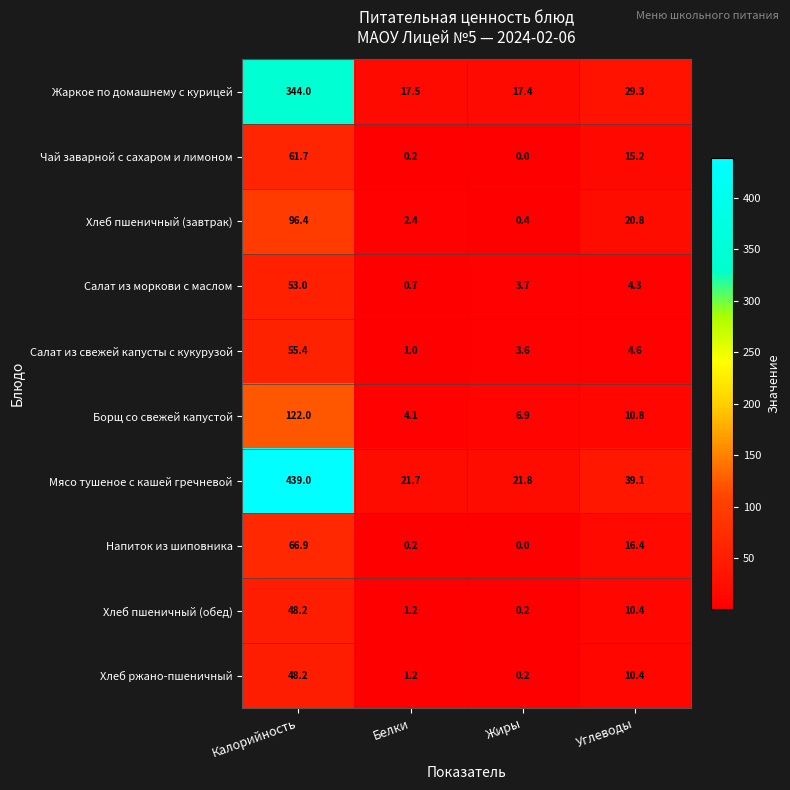

What is the difference between the second highest and minimum values in the Чай заварной с сахаром и лимоном series?

15.2